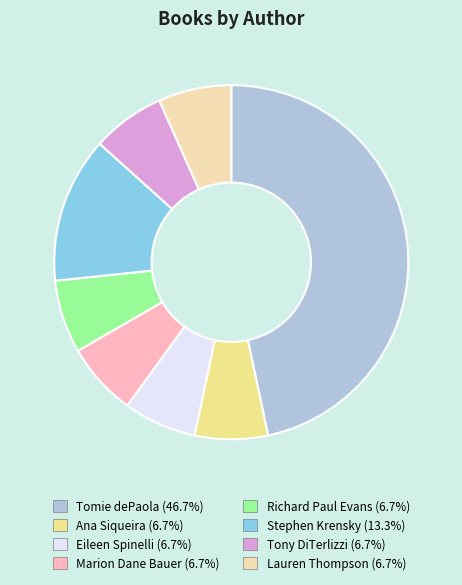

Do Ana Siqueira and Eileen Spinelli together represent more than half of the pie?

No